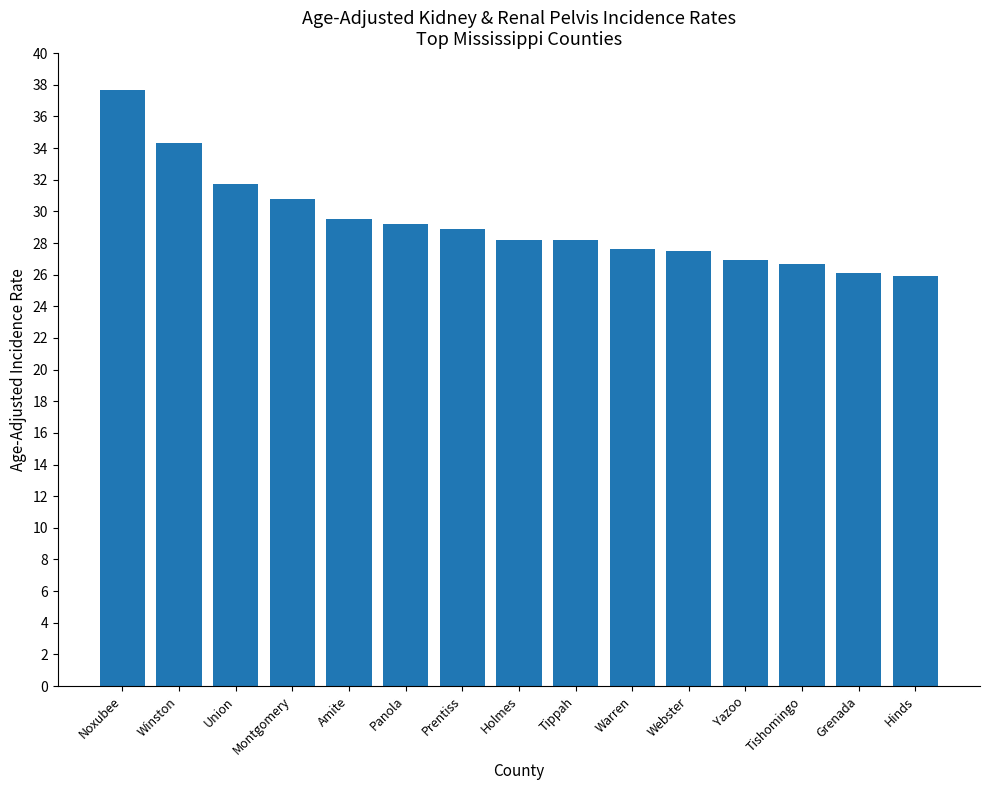

Between Webster and Winston, which is larger?

Winston